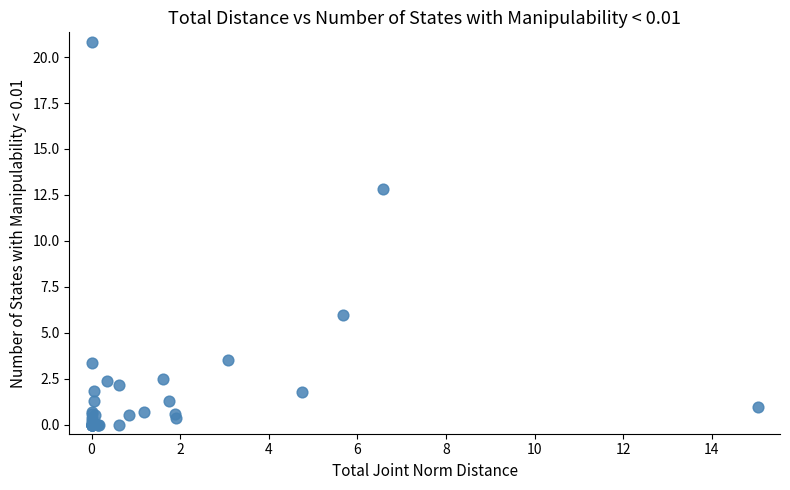

What Y value in the scatter plot is closest to 10?

12.8